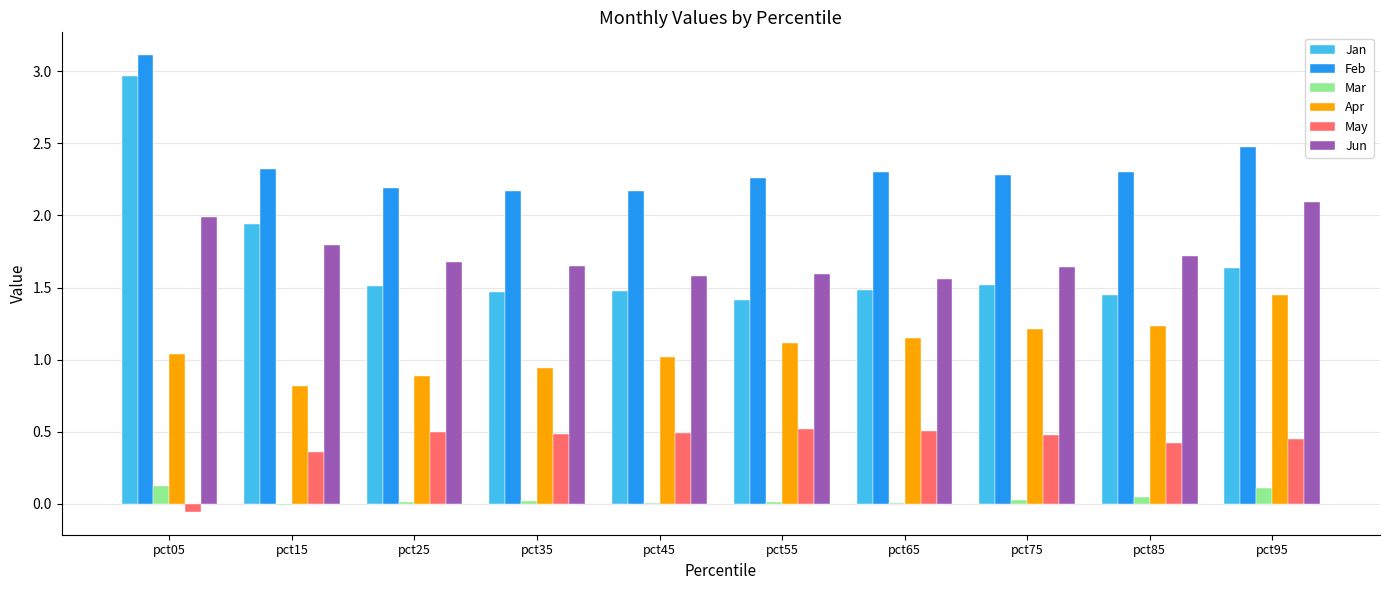

The value of Apr at pct75 is 1.2. True or false?

True